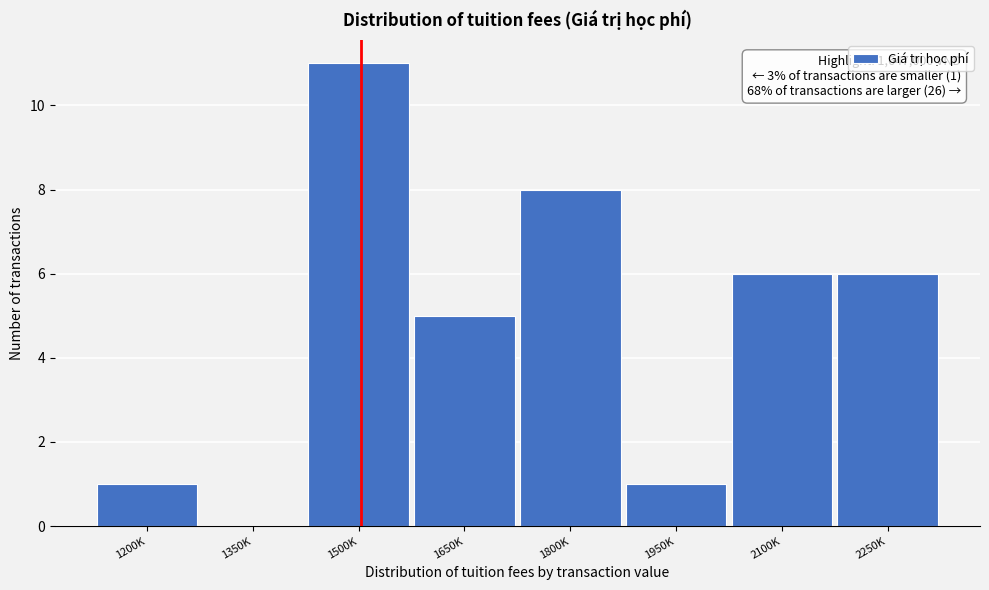

Reading left to right, list all the values displayed in this chart.

1200K=1	1350K=0	1500K=11	1650K=5	1800K=8	1950K=1	2100K=6	2250K=6